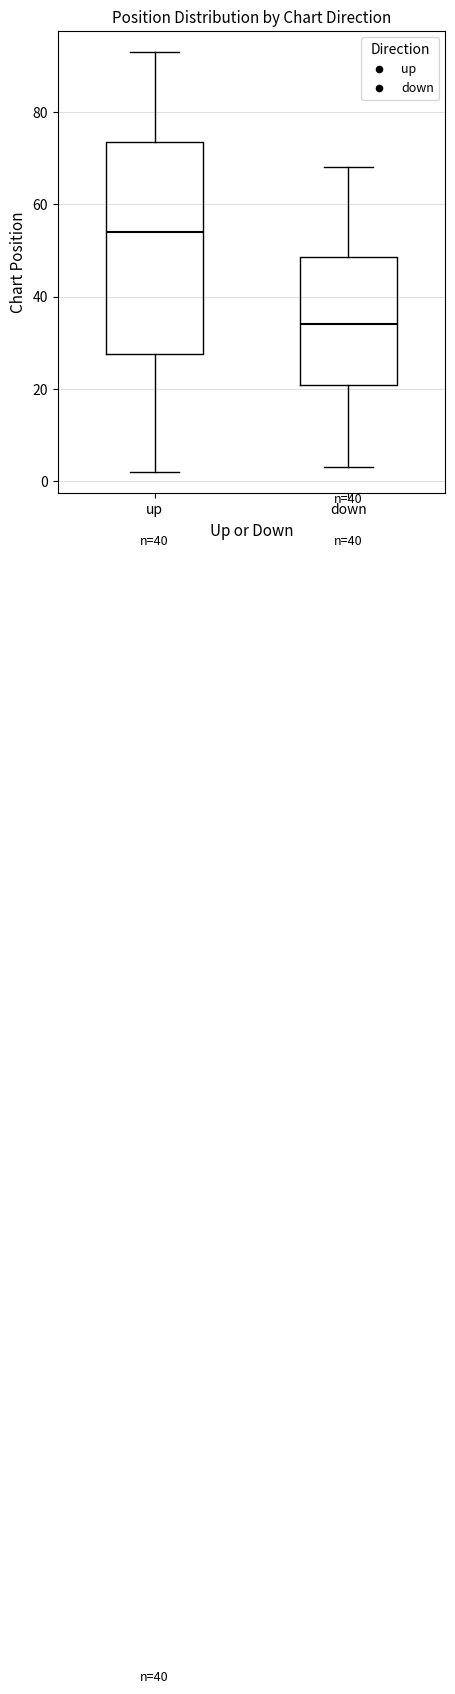

Which box has the highest median line?

up